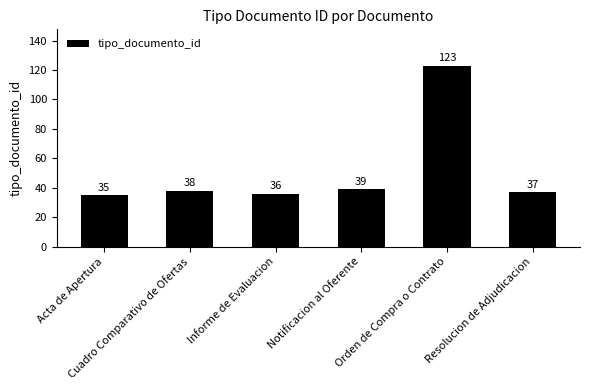

Reading left to right, what are all the values shown in this chart?

Acta de Apertura=35	Cuadro Comparativo de Ofertas=38	Informe de Evaluacion=36	Notificacion al Oferente=39	Orden de Compra o Contrato=123	Resolucion de Adjudicacion=37